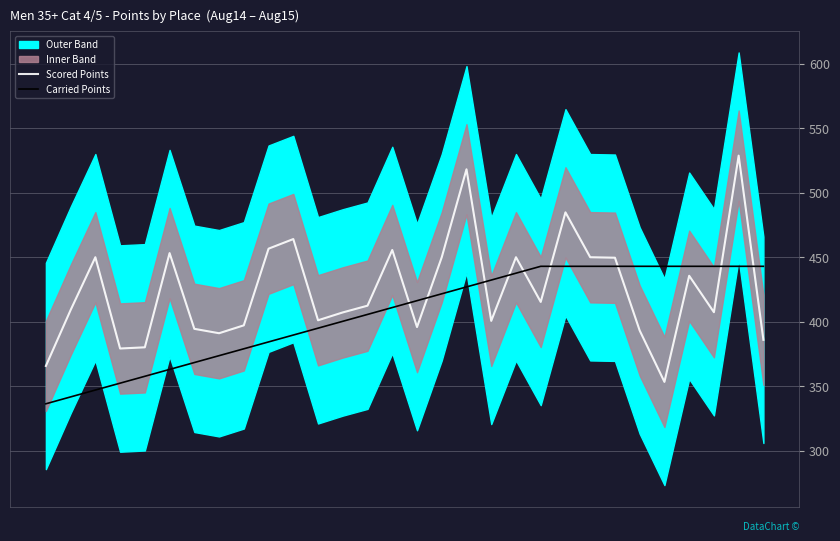

Which series ends up on top after the final intersection of Carried Points and Scored Points?

Carried Points